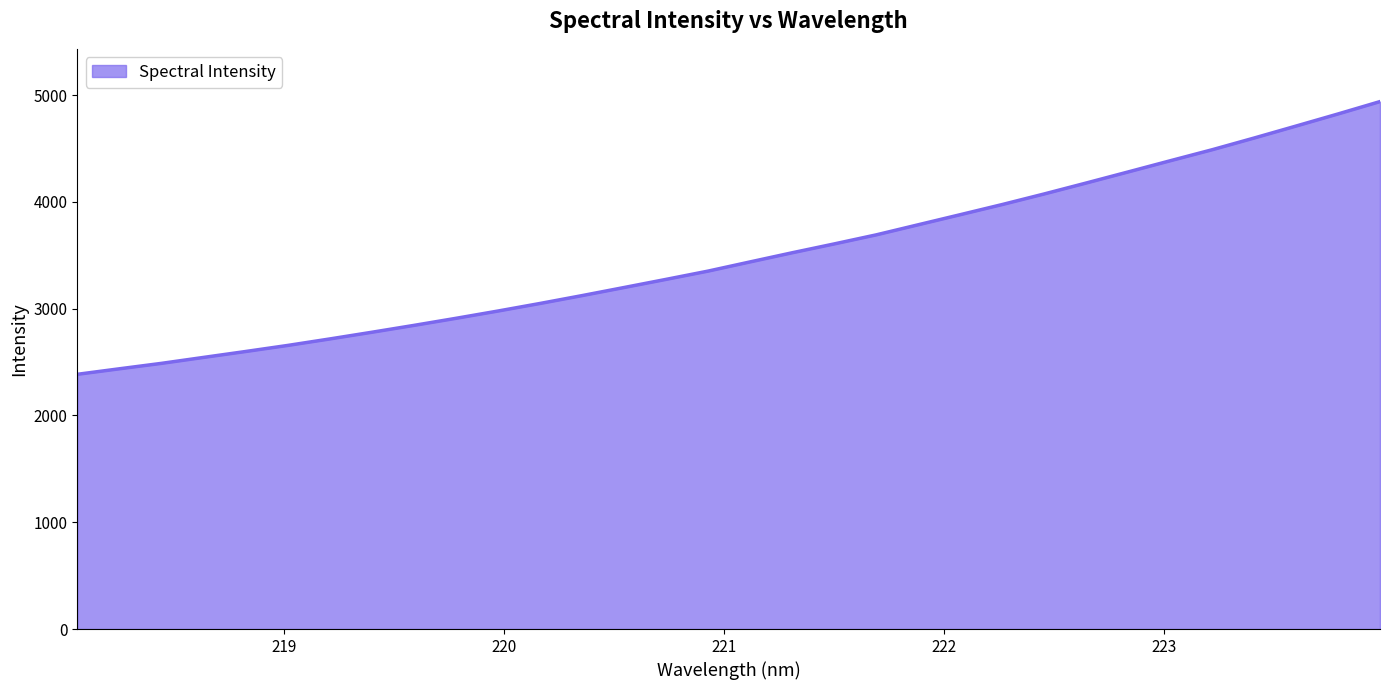

What is the difference between the maximum and minimum values?

2554.4